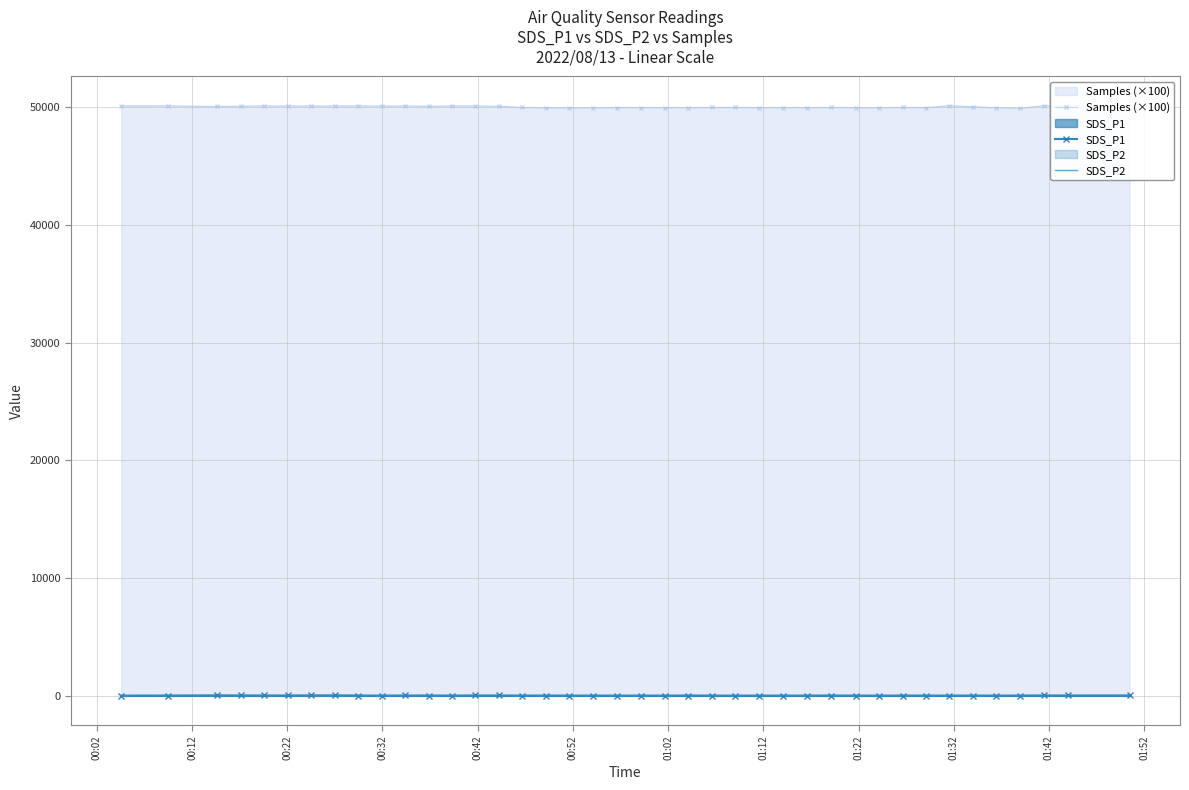

How many lines are shown in the chart?

3